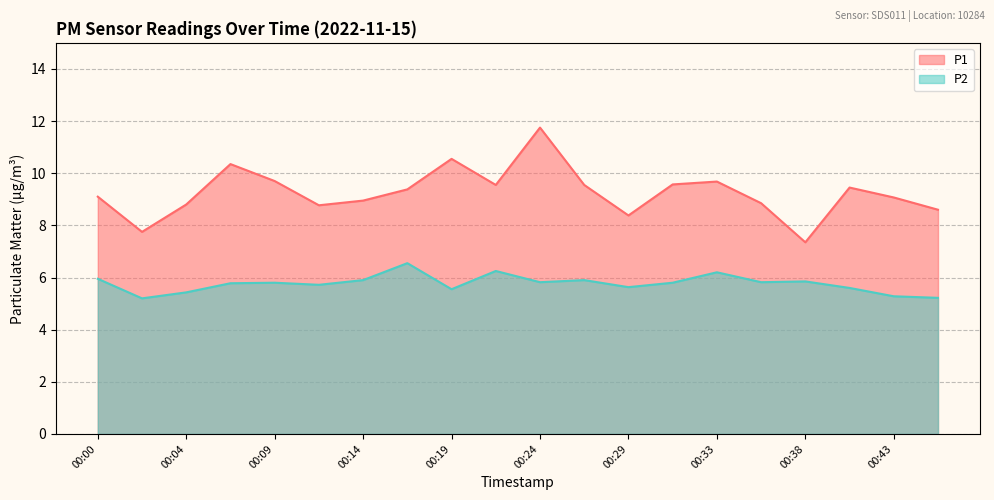

Which label corresponds to the smallest value in the chart?

00:02